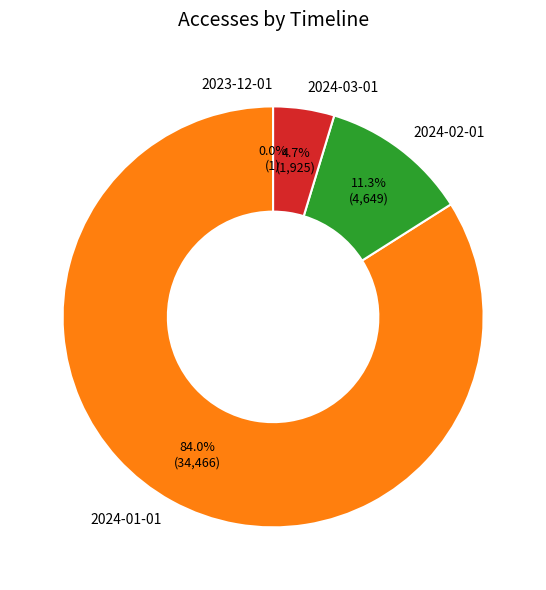

Is there any slice that represents more than half of the pie?

Yes